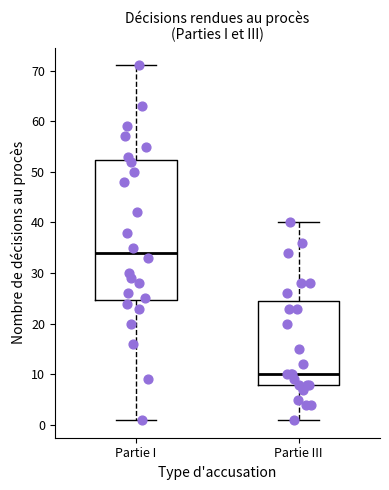

Where is the lower edge of the box for Partie III on the y-axis? The values are not printed on the chart, so give them approximately, as read against the axis.

8